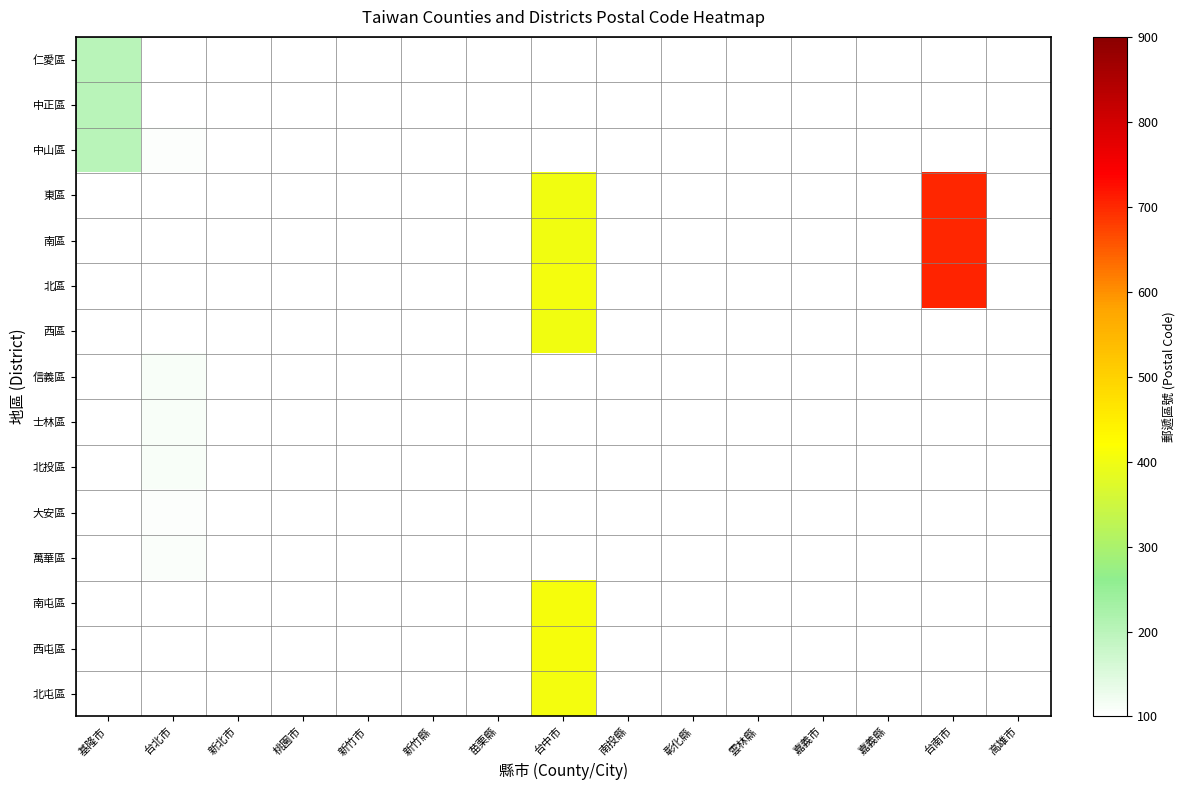

What is the total value across all series at 台南市?

2107